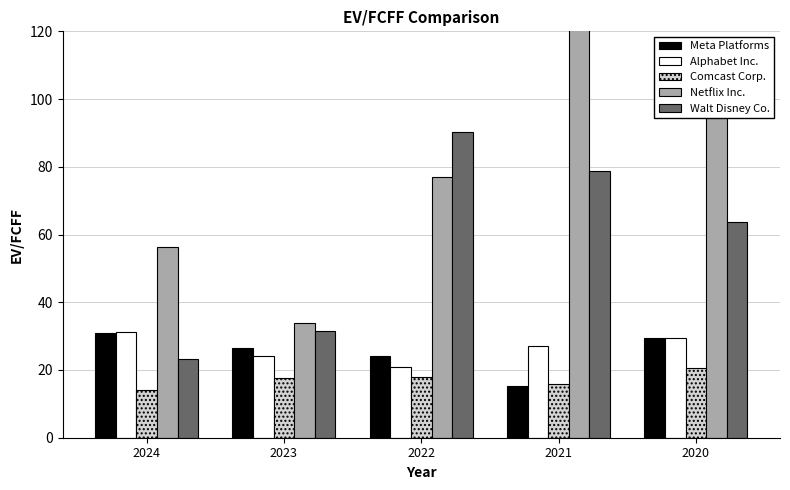

Between 2024 and 2023, which is larger?

2024